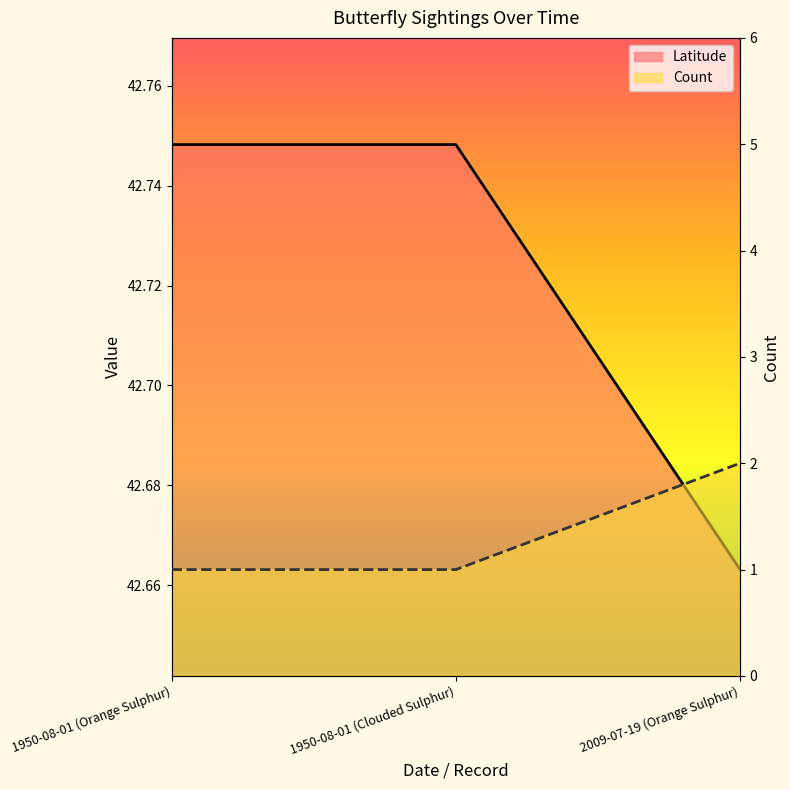

What are all the series names shown in the legend?

Count, Latitude